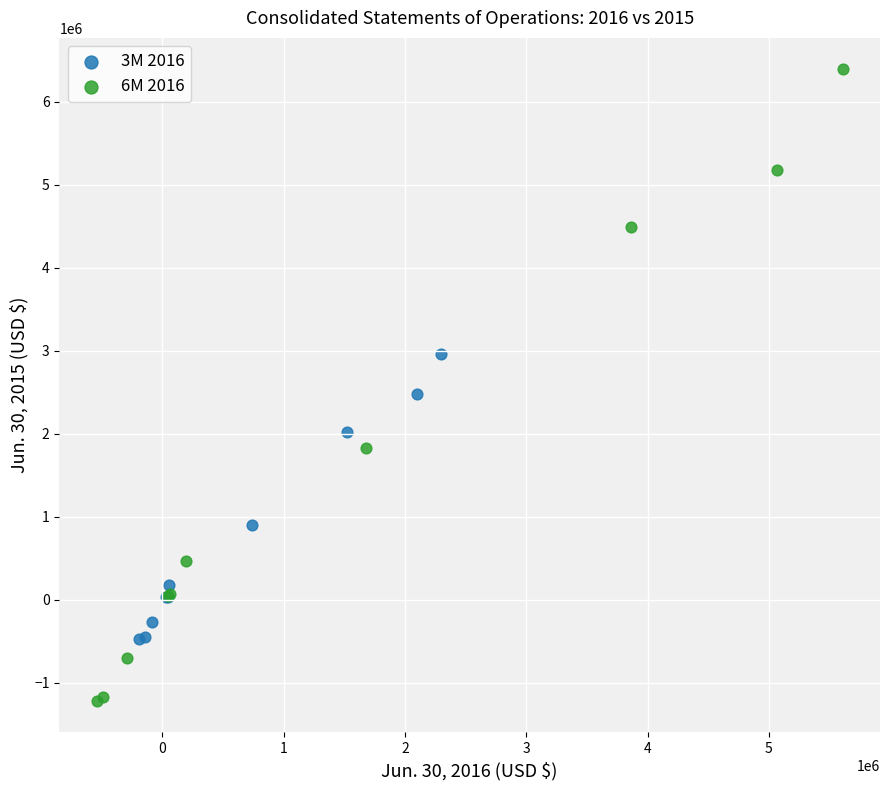

Which series has the widest spread of Y values?

6M 2016